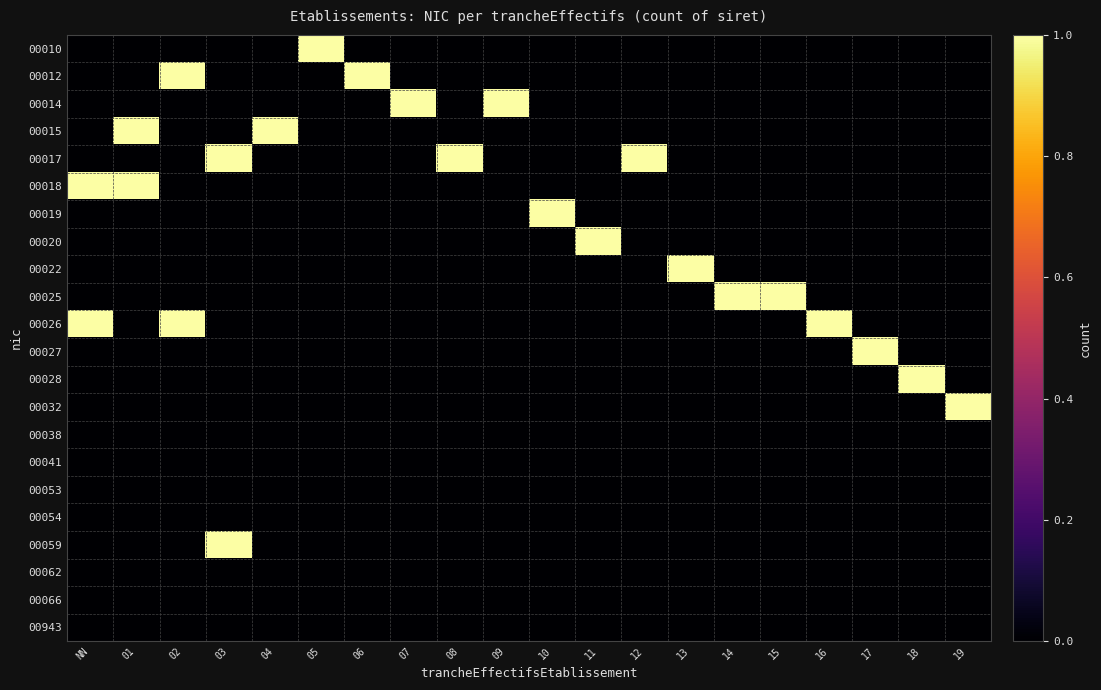

At which category does the chart reach its minimum across all series?

NN